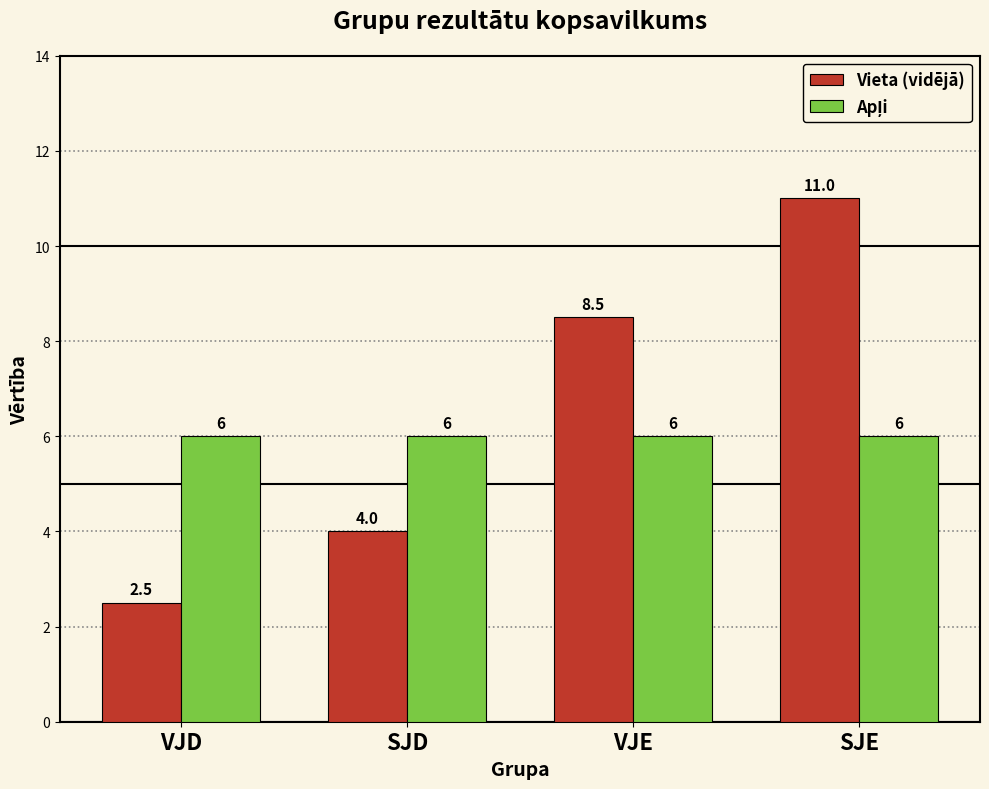

At which label does Vieta (vidējā) first exceed 8?

VJE